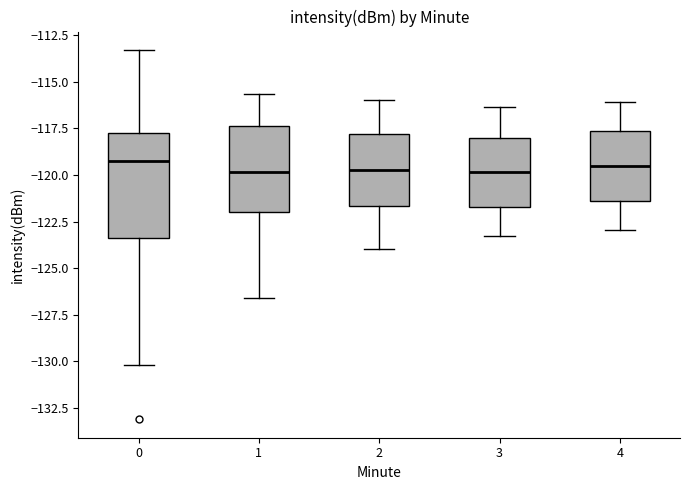

Where is the upper edge of the box at x = 4 on the y-axis? The values are not printed on the chart, so give them approximately, as read against the axis.

-117.5